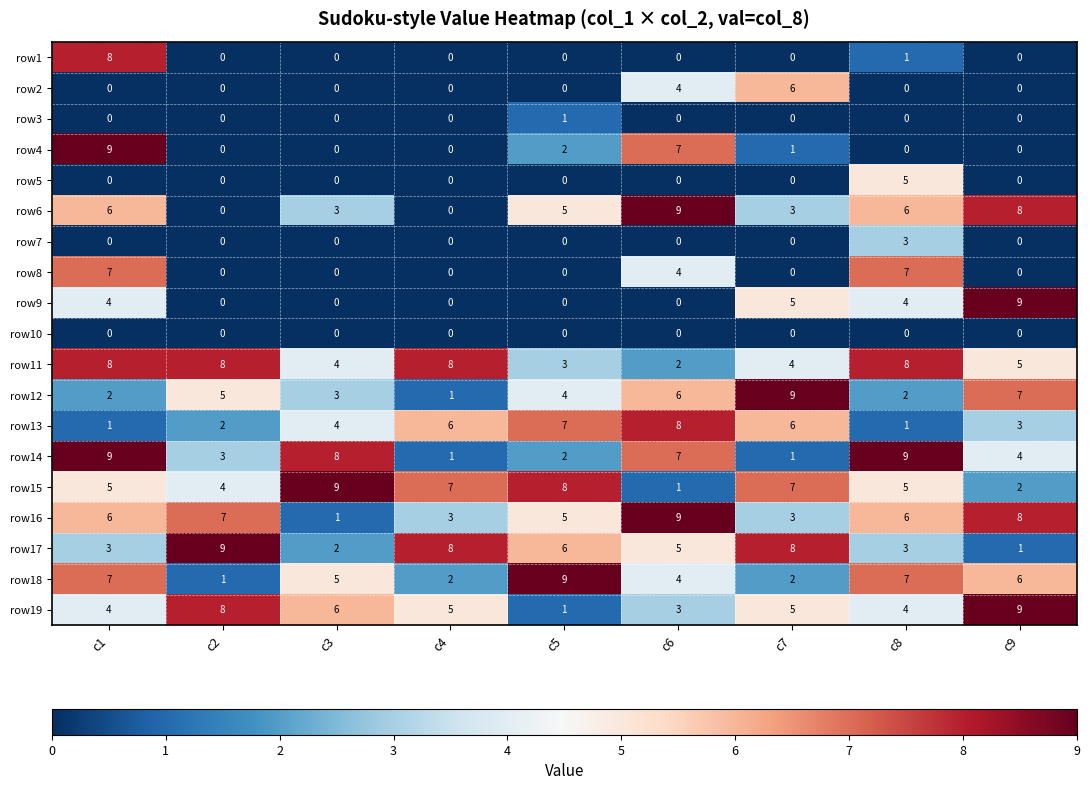

The row5 series shows 0 at c6. True or false?

True